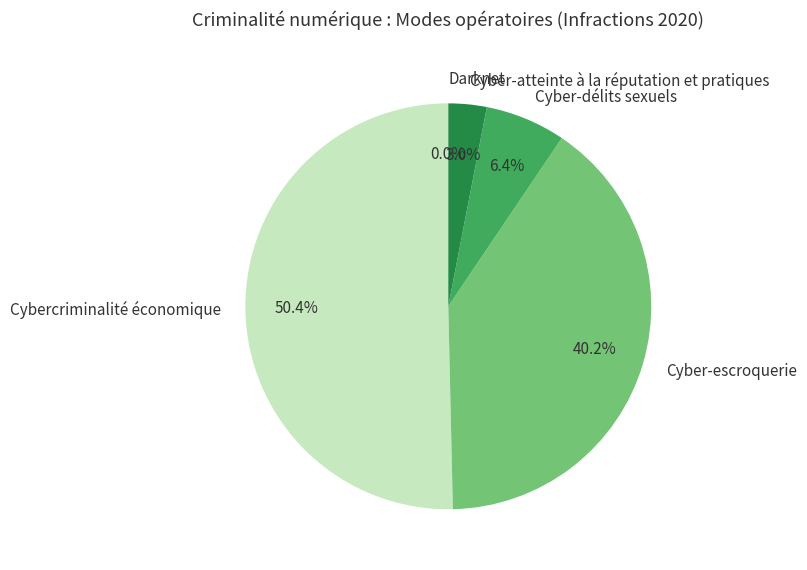

What is the largest slice in the pie chart?

Cybercriminalité économique